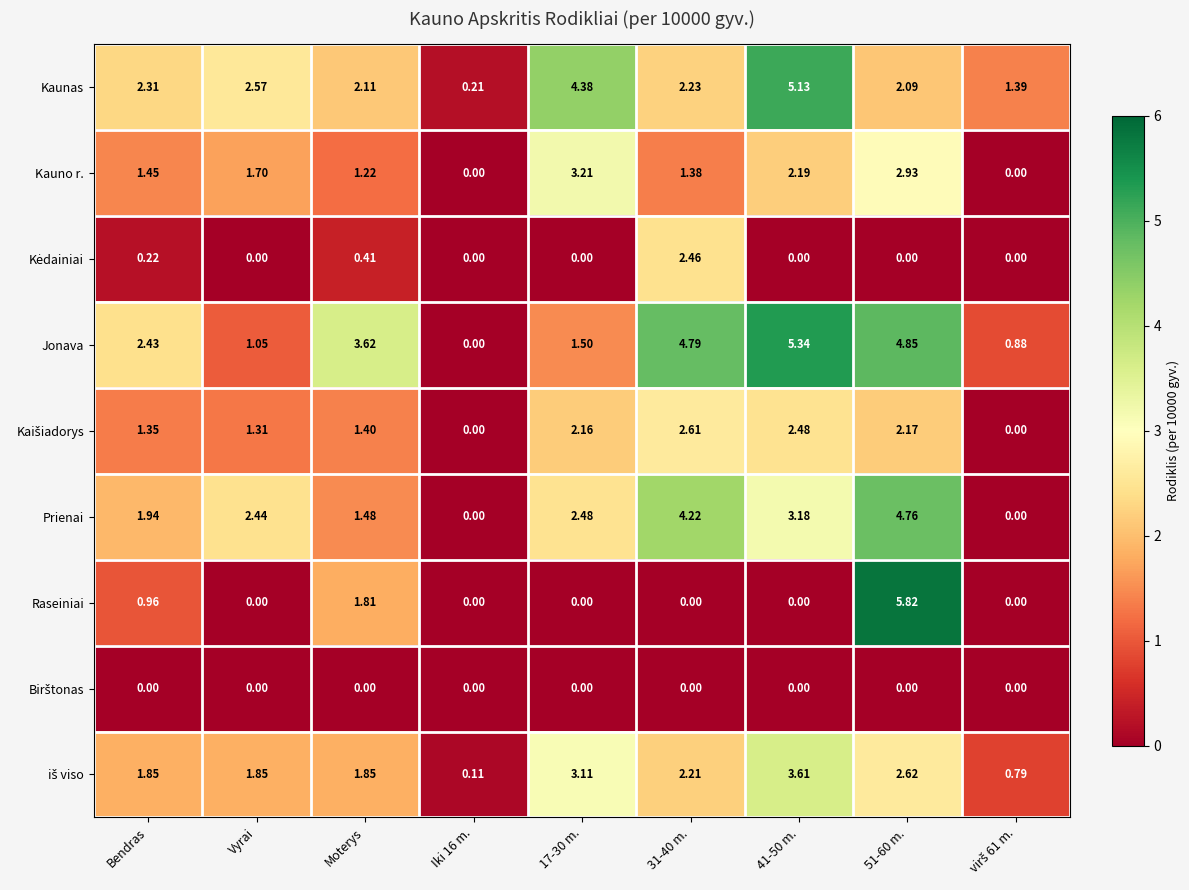

Between 17-30 m. and 31-40 m., which series saw the biggest shift?

Jonava